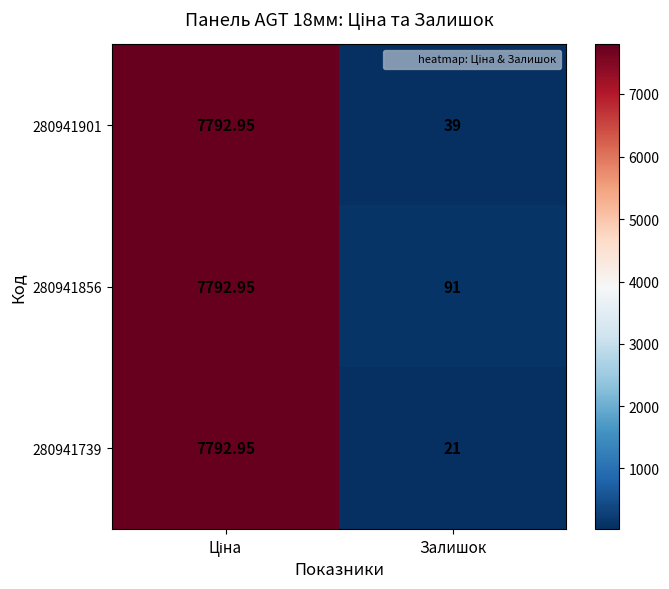

How many distinct data groups are displayed?

3